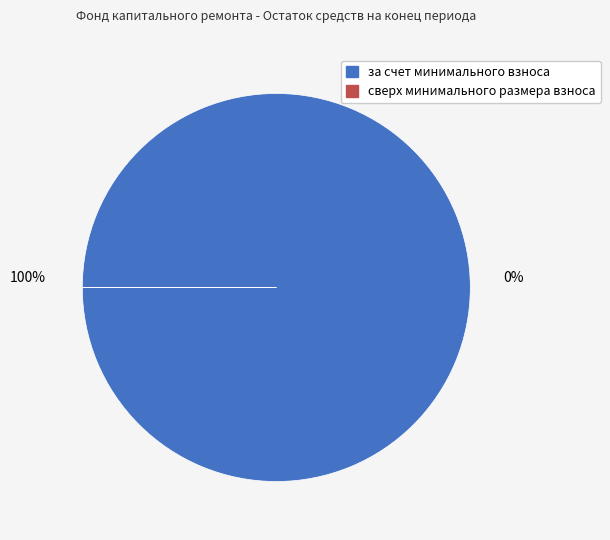

What is the majority slice?

за счет минимального взноса